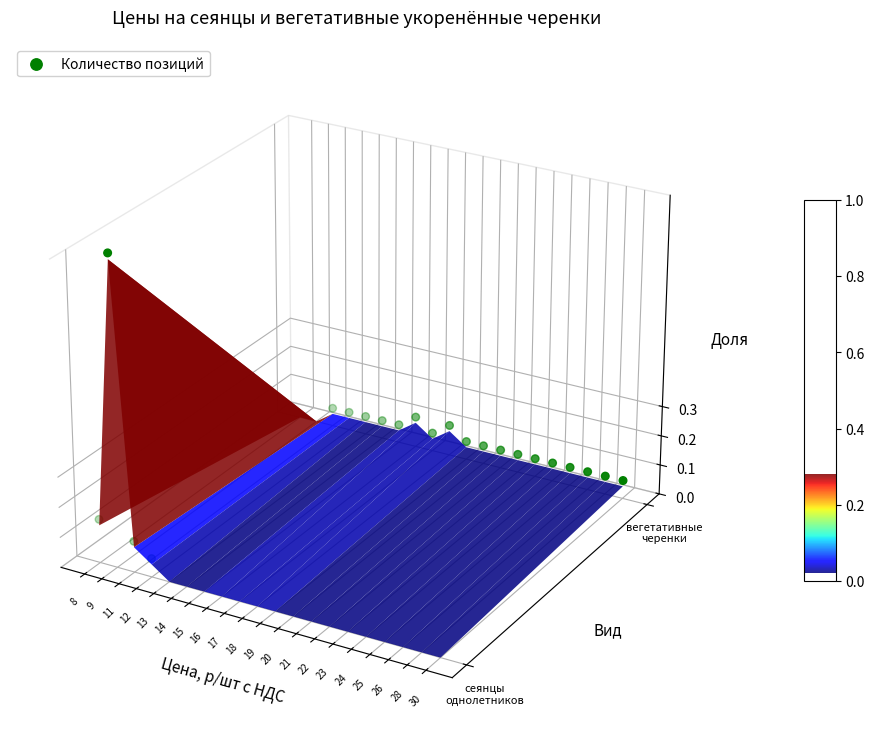

At which label is the value closest to 0?

9